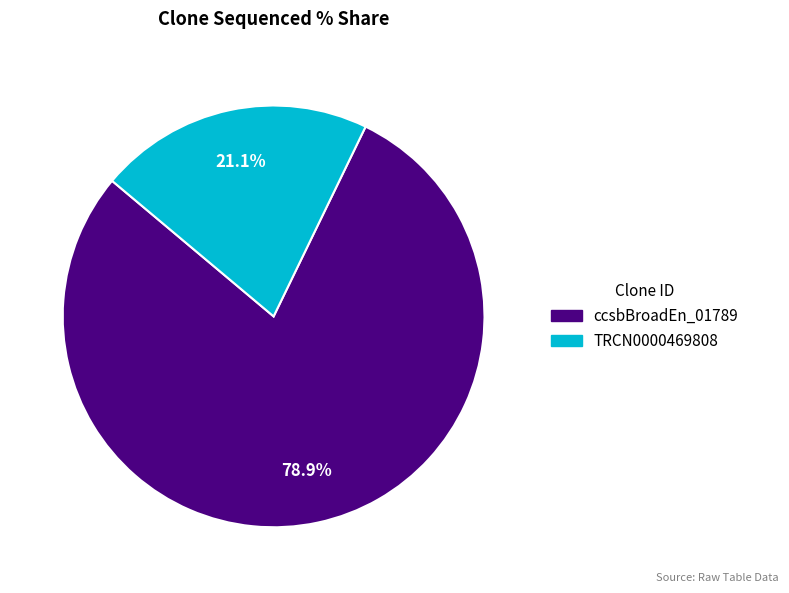

Does any single category account for the majority?

Yes